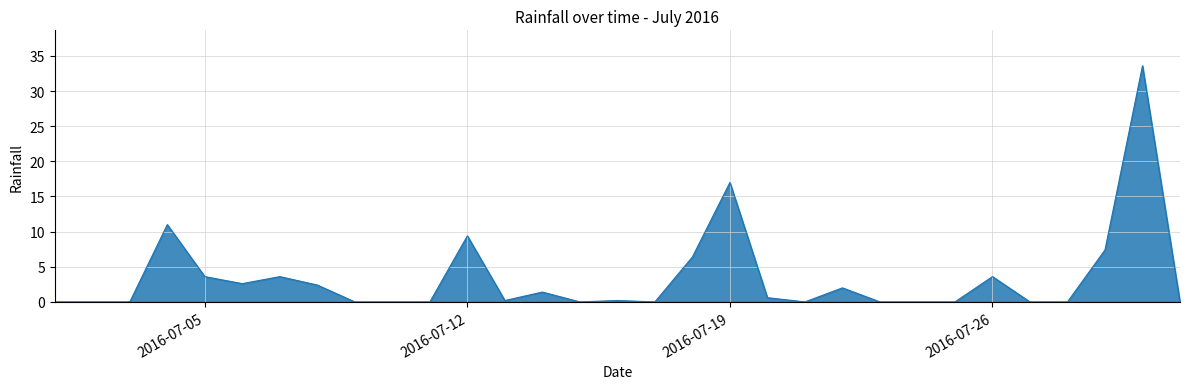

What is the difference between the maximum and minimum values?

33.6